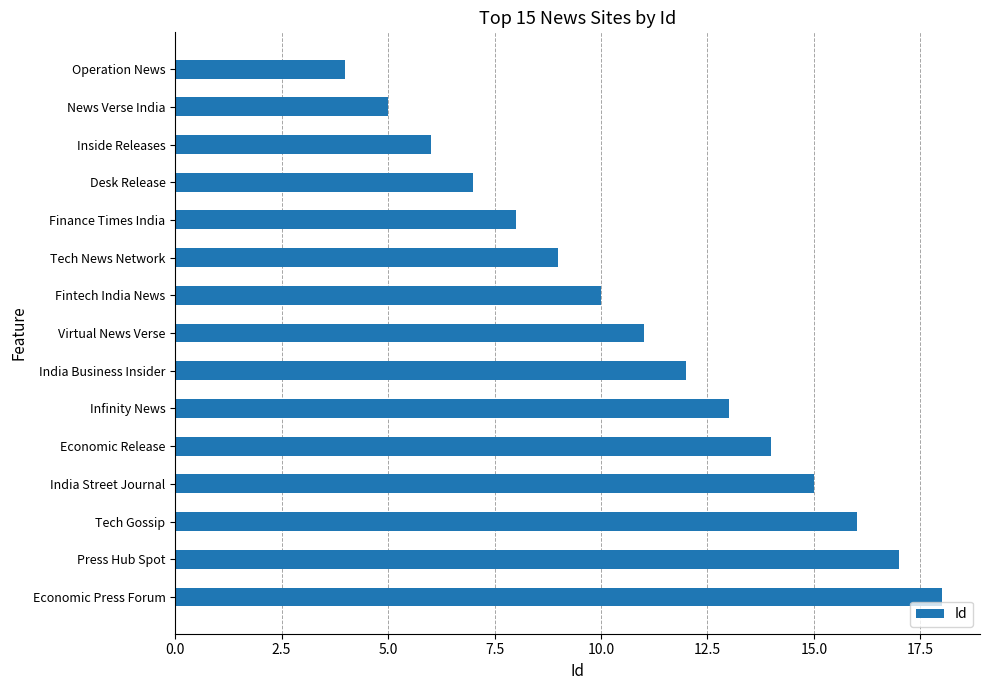

List the labels in order of value, smallest first.

Operation News, News Verse India, Inside Releases, Desk Release, Finance Times India, Tech News Network, Fintech India News, Virtual News Verse, India Business Insider, Infinity News, Economic Release, India Street Journal, Tech Gossip, Press Hub Spot, Economic Press Forum